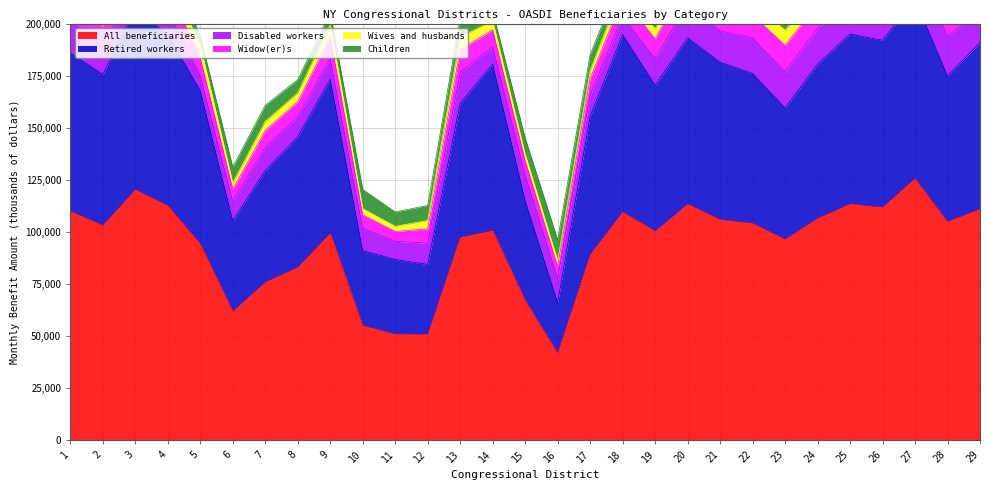

What are all the series names shown in the legend?

All beneficiaries, Retired workers, Disabled workers, Widow(er)s, Wives and husbands, Children